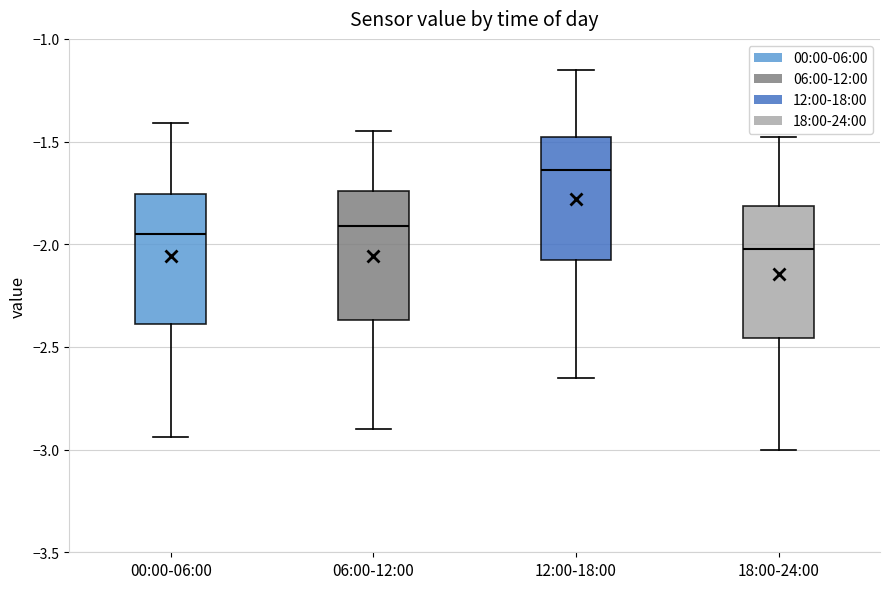

Reading left to right, read every box against the y-axis: the position of its median line, the range the box covers, and the ends of its whiskers. The values are not printed on the chart, so give them approximately, as read against the axis.

00:00-06:00: median -1.95, box -2.40 to -1.75, whiskers -2.95 to -1.40
06:00-12:00: median -1.90, box -2.35 to -1.75, whiskers -2.90 to -1.45
12:00-18:00: median -1.65, box -2.05 to -1.50, whiskers -2.65 to -1.15
18:00-24:00: median -2.00, box -2.45 to -1.80, whiskers -3.00 to -1.50